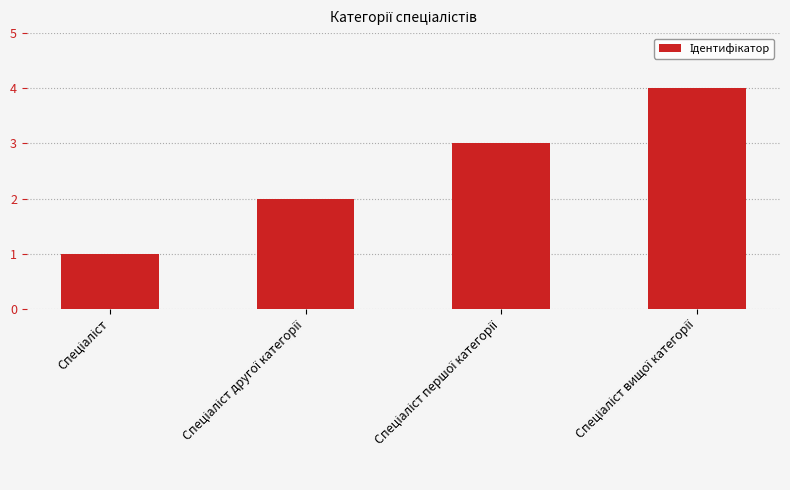

What is the greatest value displayed?

4